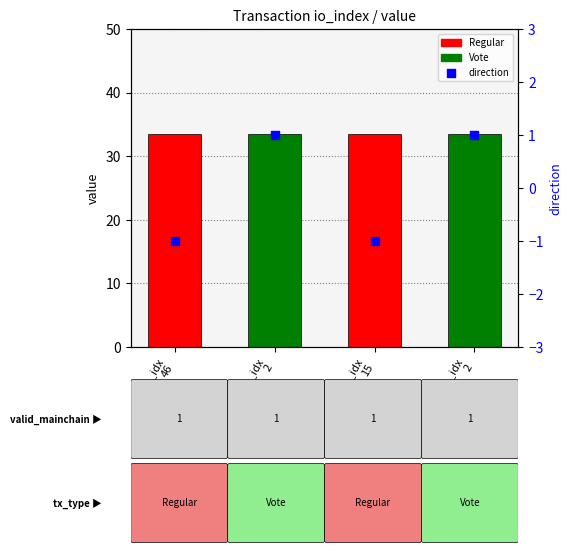

Which series contains the lowest Y value?

direction